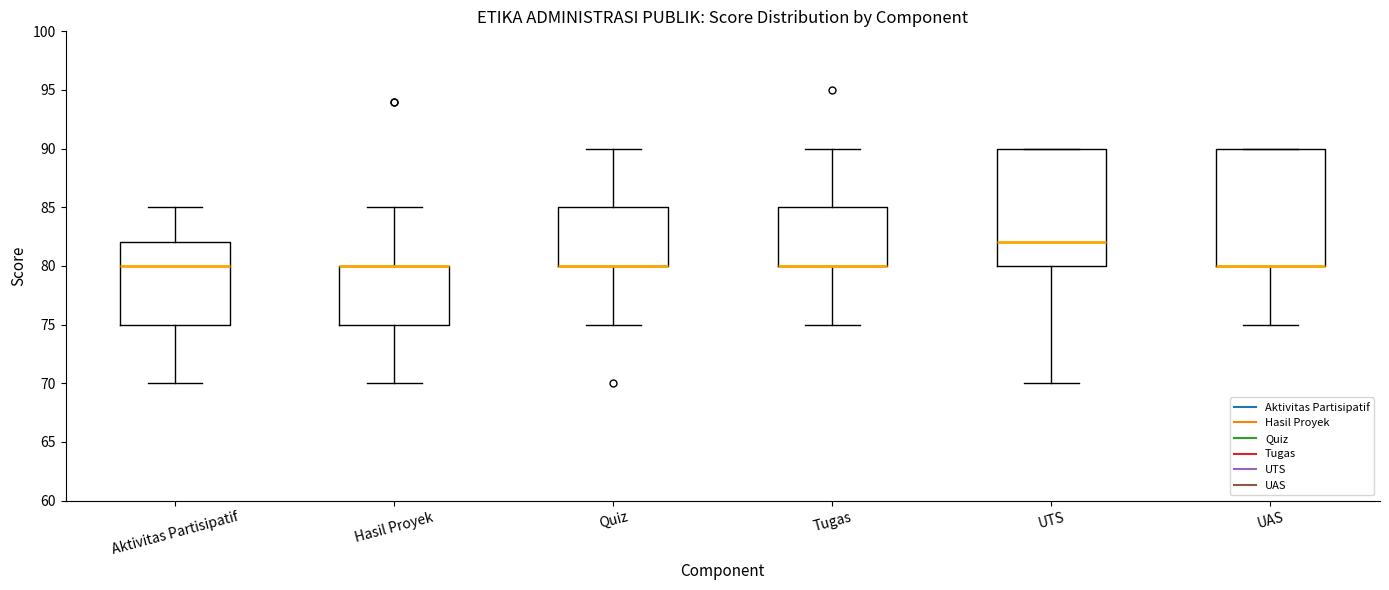

Reading left to right, read every box against the y-axis: the position of its median line, the range the box covers, and the ends of its whiskers. The values are not printed on the chart, so give them approximately, as read against the axis.

Aktivitas Partisipatif: median 80, box 75 to 82, whiskers 70 to 85
Hasil Proyek: median 80 (drawn on the box's upper edge), box 75 to 80, whiskers 70 to 85
Quiz: median 80 (drawn on the box's lower edge), box 80 to 85, whiskers 75 to 90
Tugas: median 80 (drawn on the box's lower edge), box 80 to 85, whiskers 75 to 90
UTS: median 82, box 80 to 90, whiskers 70 to 90
UAS: median 80 (drawn on the box's lower edge), box 80 to 90, whiskers 75 to 90